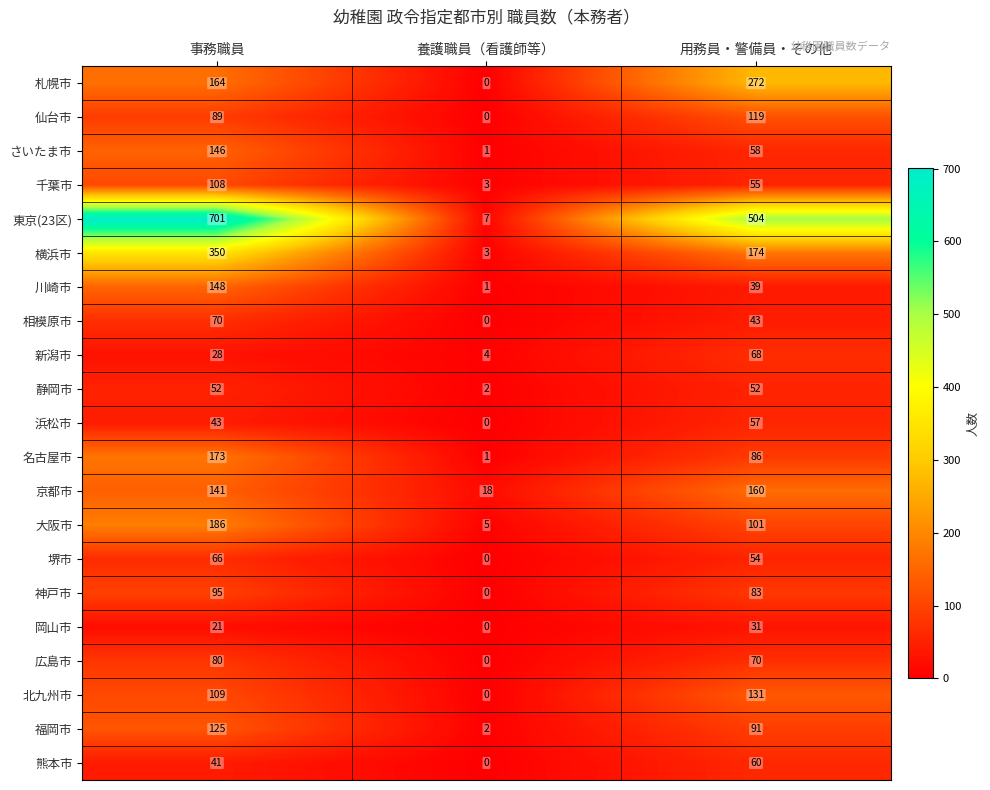

Count the 東京(23区) values in the range 7 to 701.

3